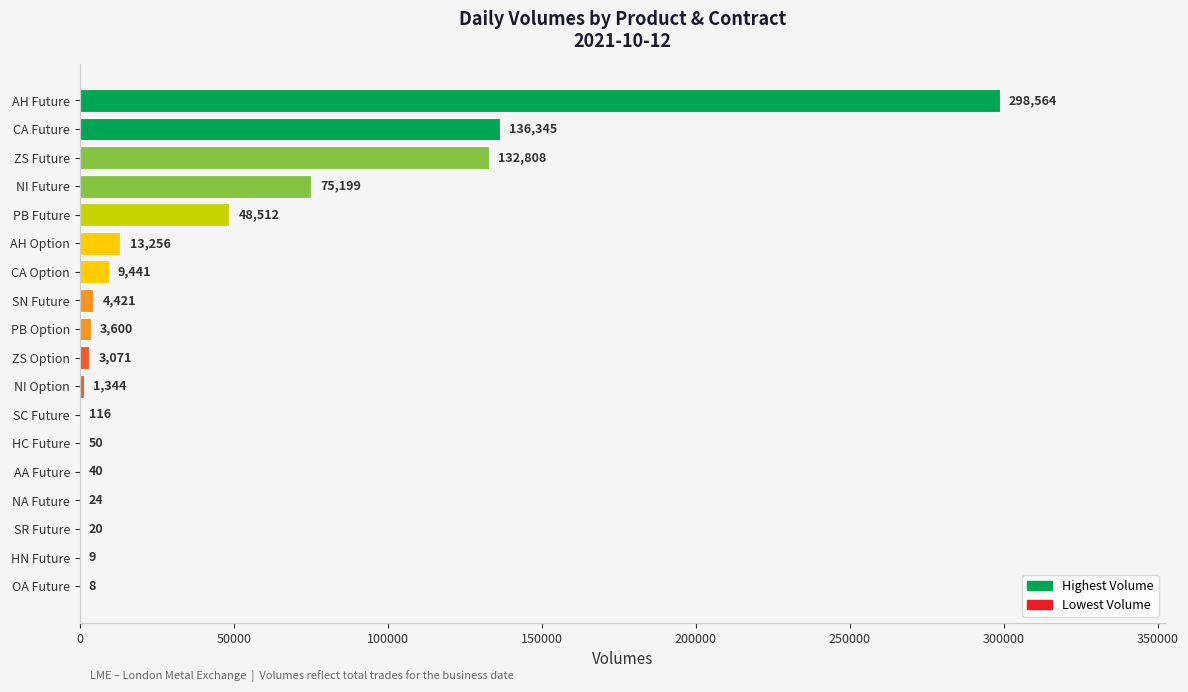

Is it true that the value at HN Future is 9?

True